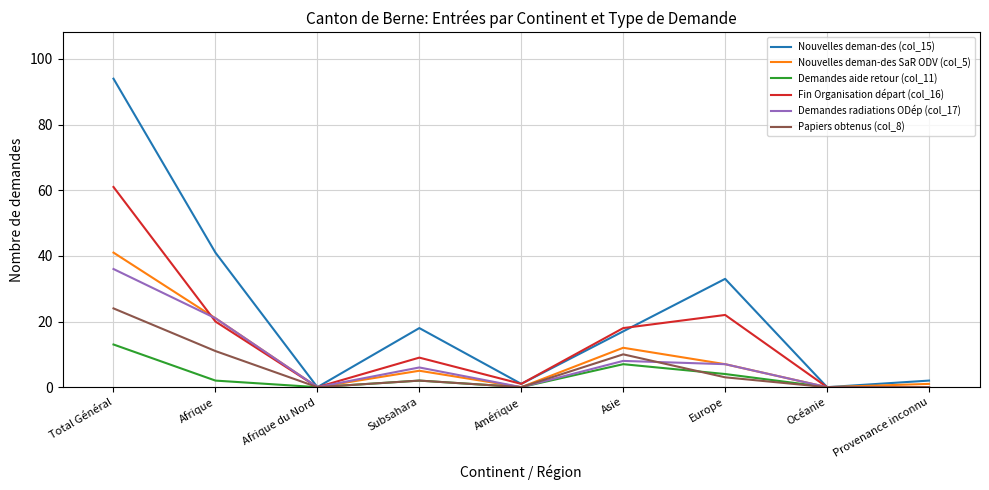

Where is the first local maximum for Nouvelles deman-des SaR ODV (col_5)?

Subsahara